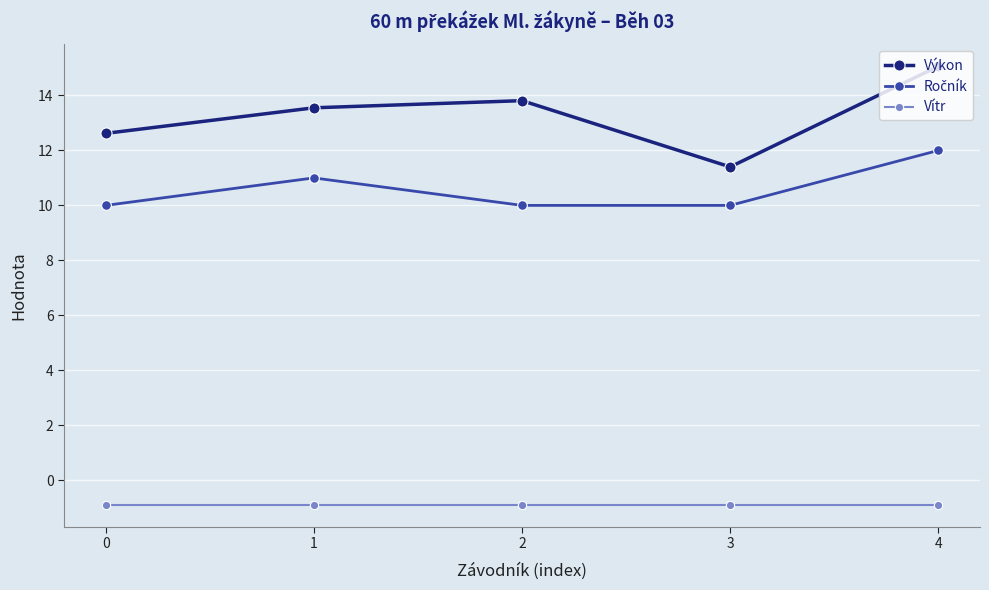

What is the total value across all series at 1?

23.7